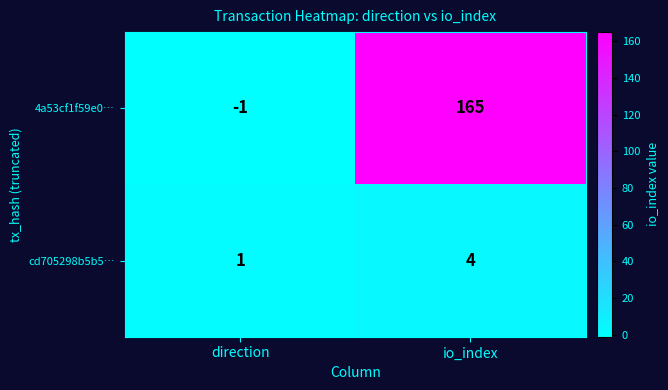

At which label is 4a53cf1f59e0… closest to 82?

direction